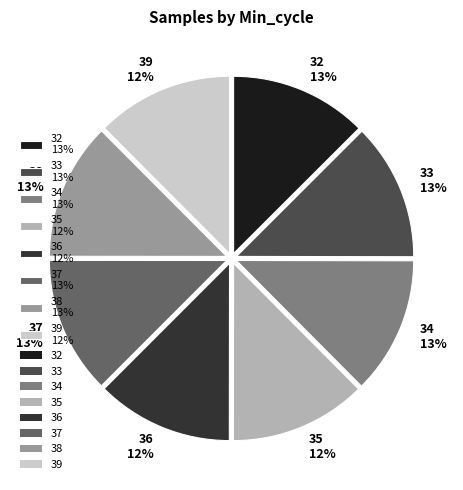

To the nearest percent, what percentage of the pie is 33 13%?

13%